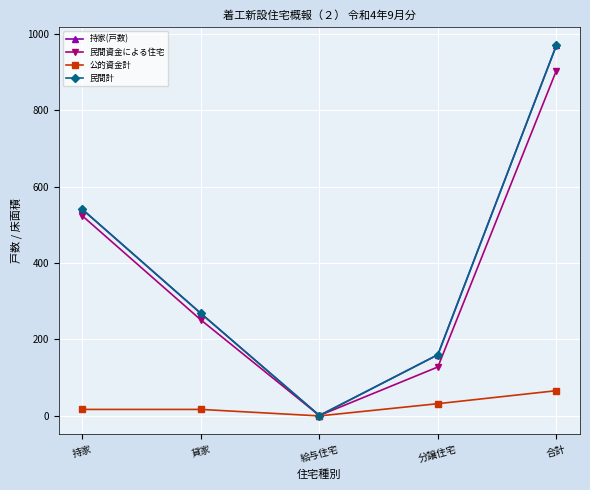

List the labels in order of 公的資金計 value, largest first.

合計, 分譲住宅, 持家, 貸家, 給与住宅